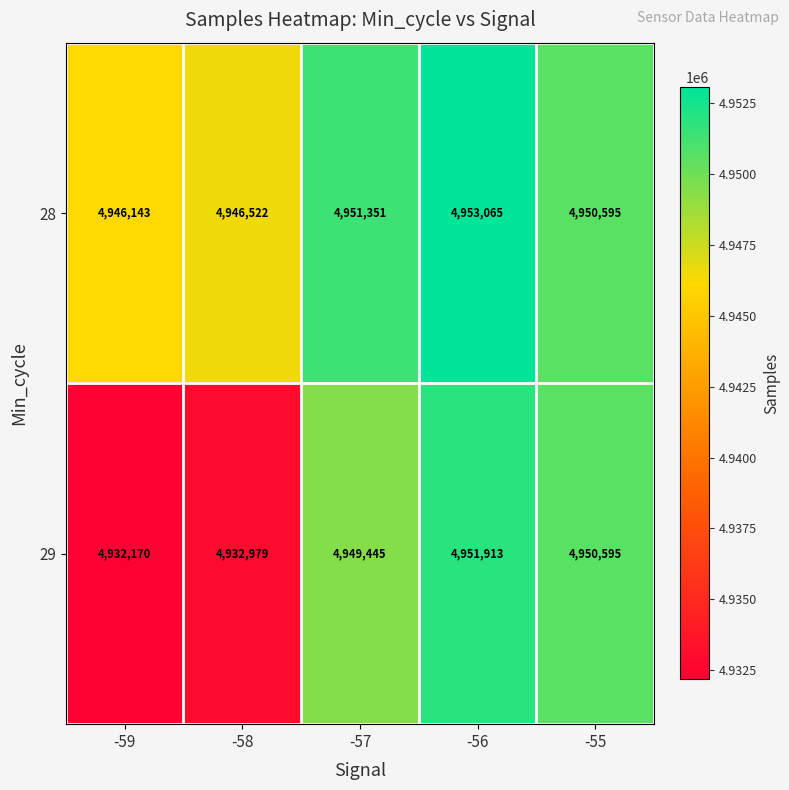

What is the sum of all 28 values?

24747676